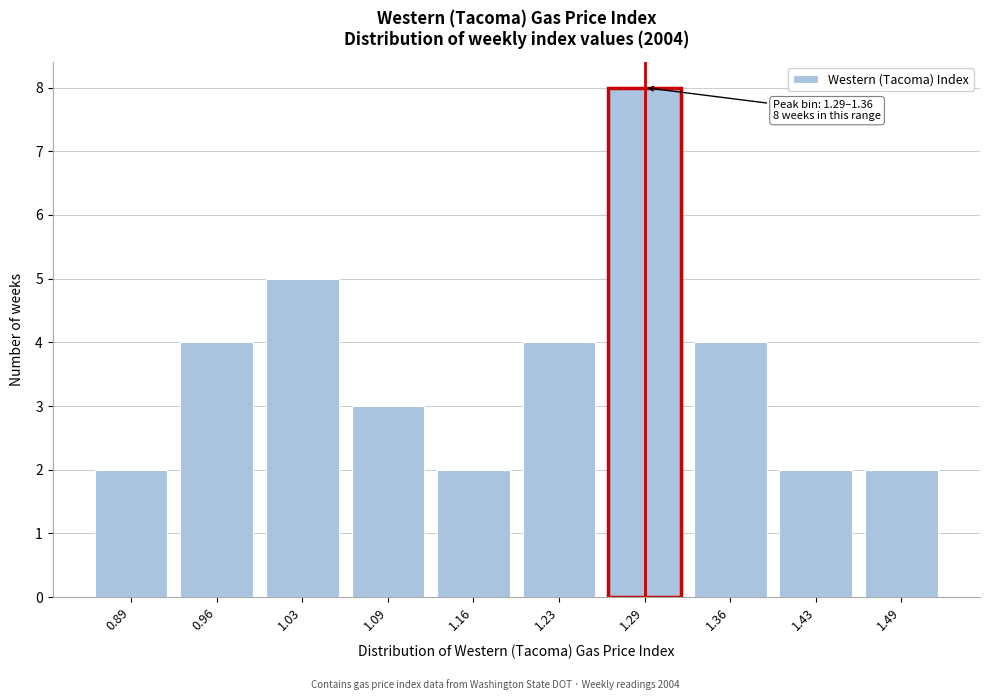

Reading right to left, extract all data points from this chart.

2	2	4	8	4	2	3	5	4	2